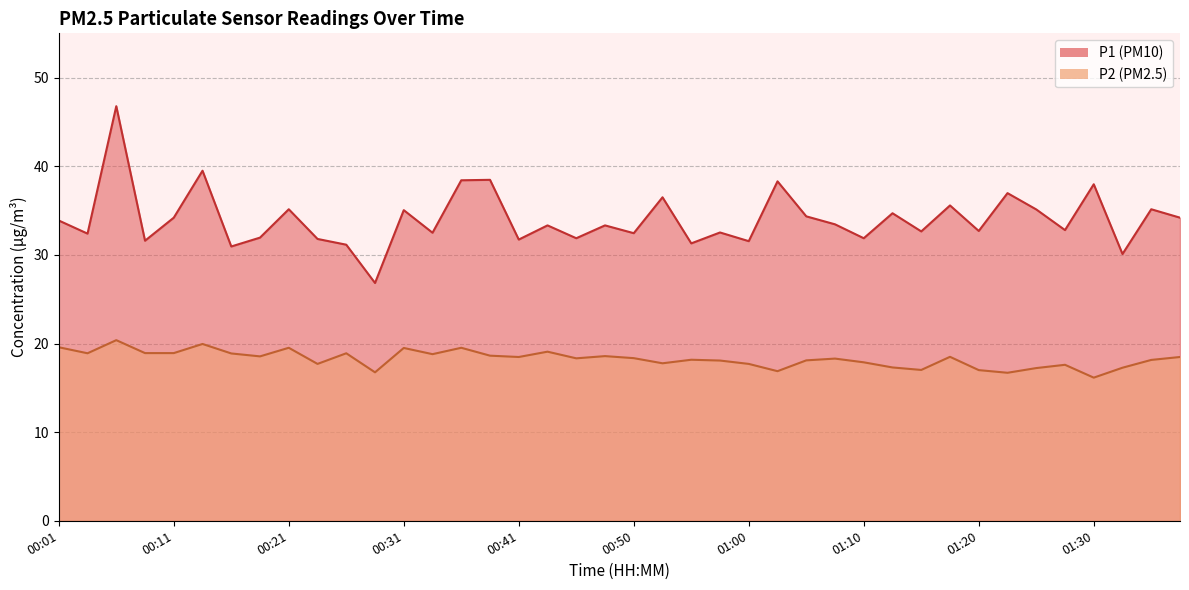

What is the spread (max minus min) of values at 00:06?

26.4